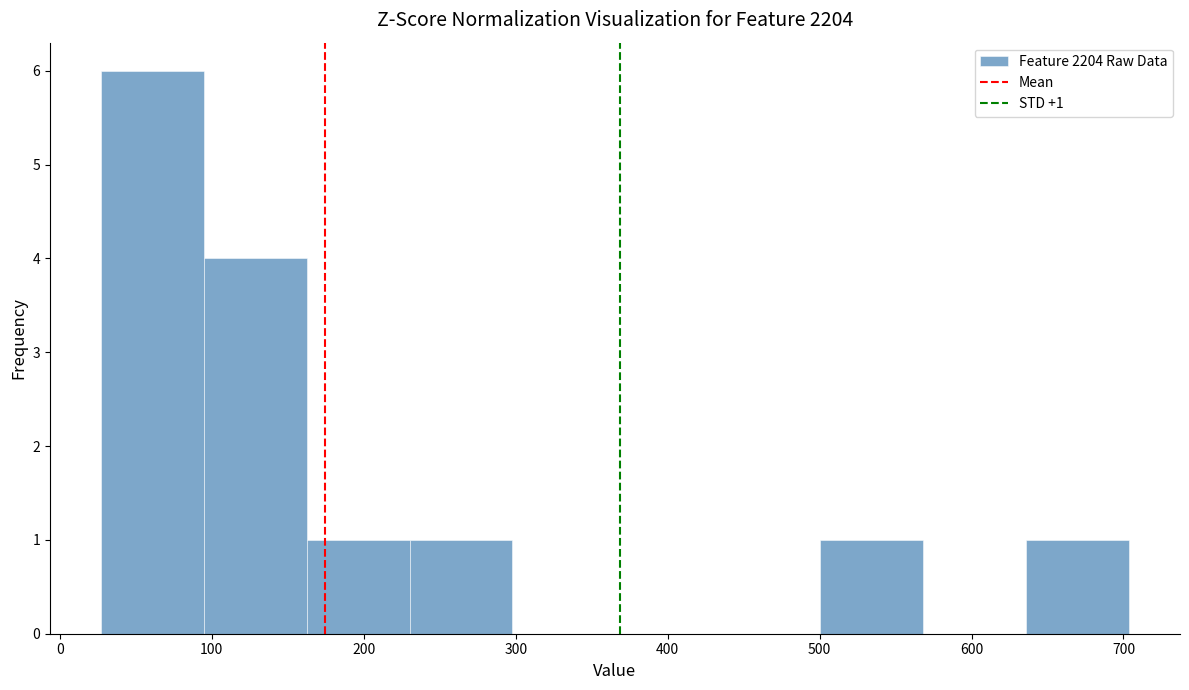

Which range on the x-axis has the tallest bar?

30 to 90